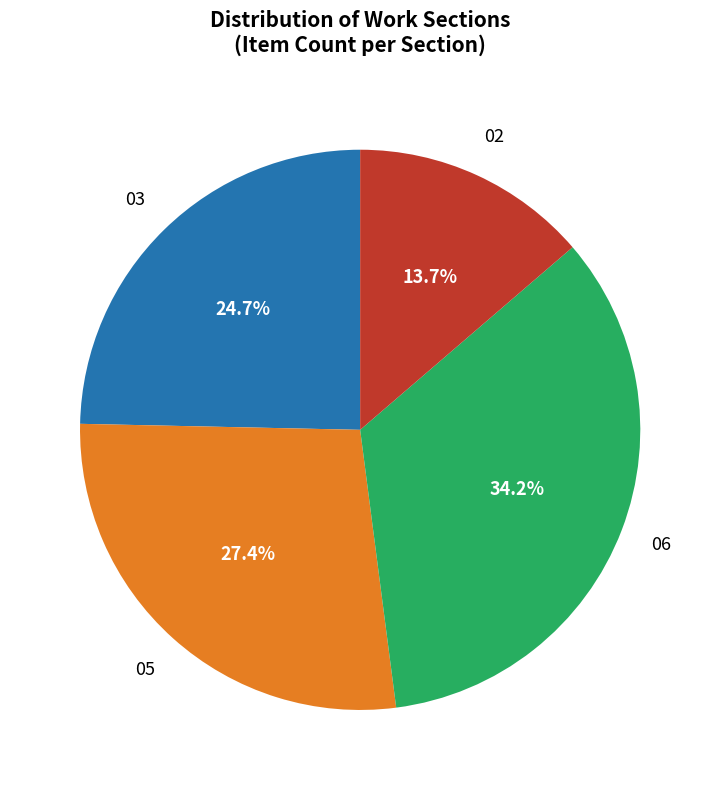

Does any single category account for the majority?

No